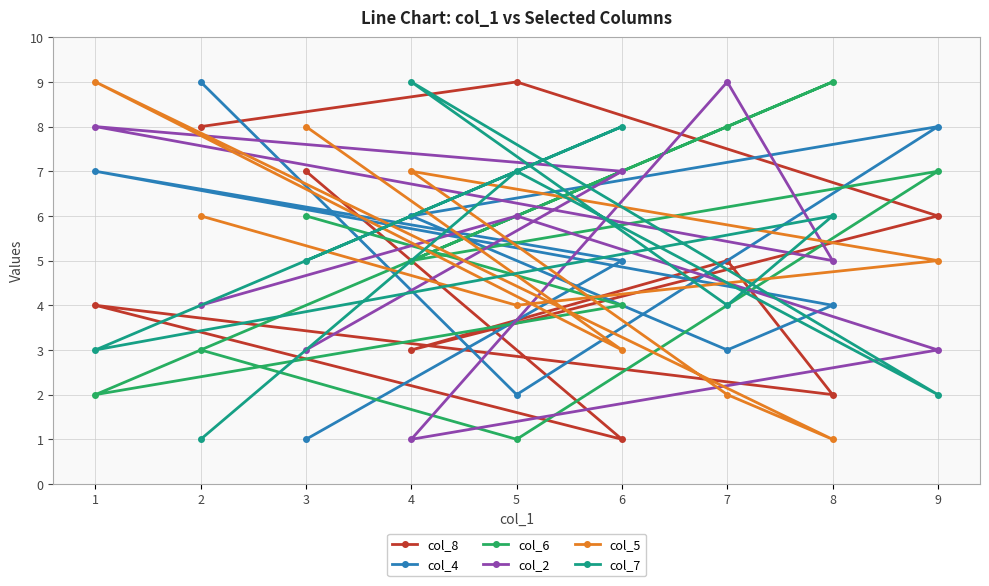

Between 6 and 7, which series saw the biggest shift?

col_8